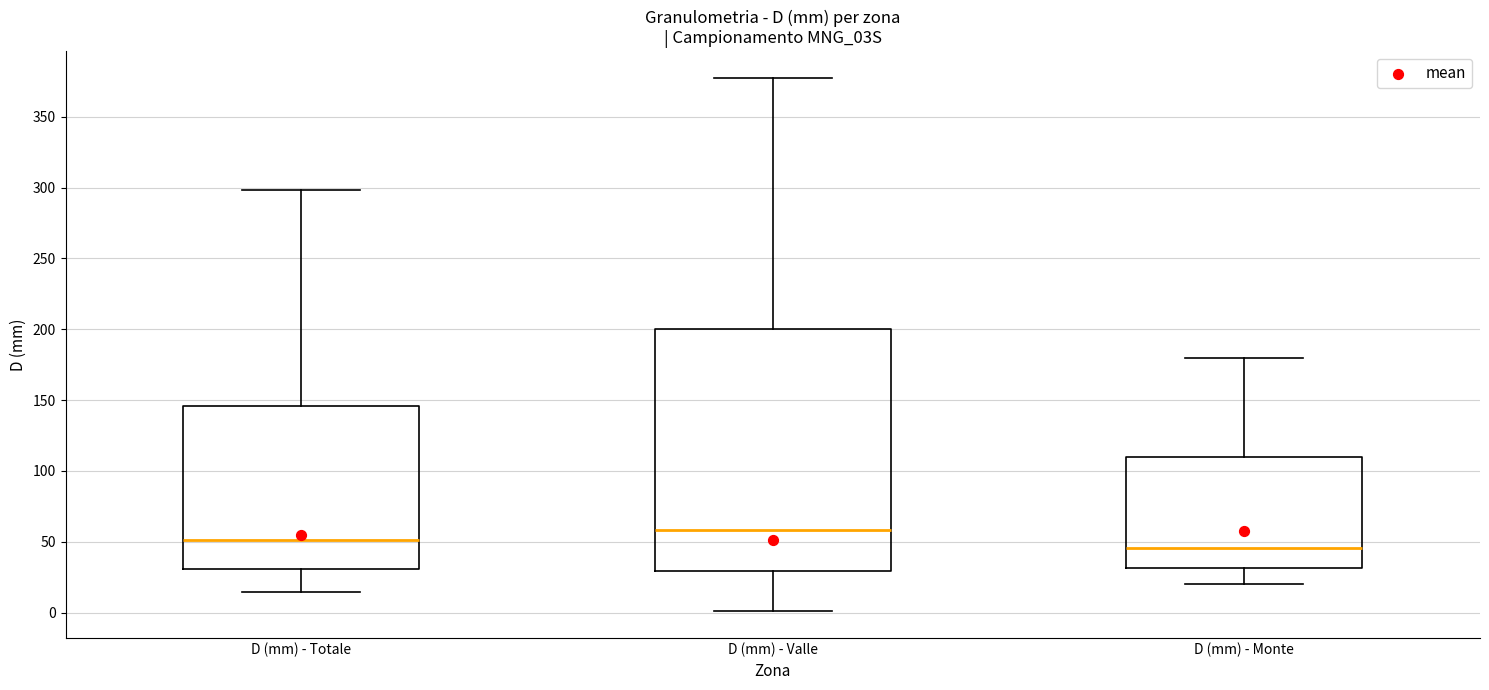

Where is the lower edge of the box for D (mm) - Totale on the y-axis? The values are not printed on the chart, so give them approximately, as read against the axis.

30